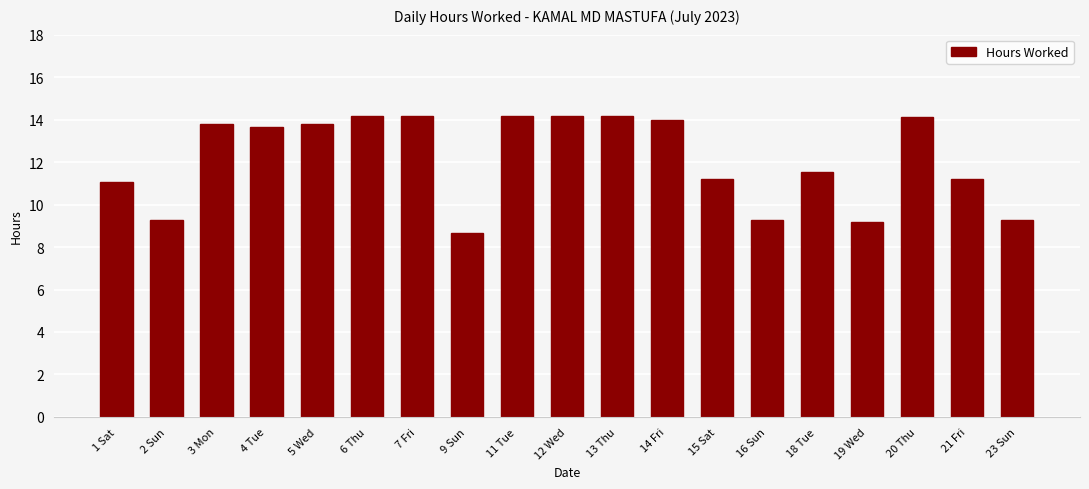

What is the difference between the second highest and second lowest values?

5.0